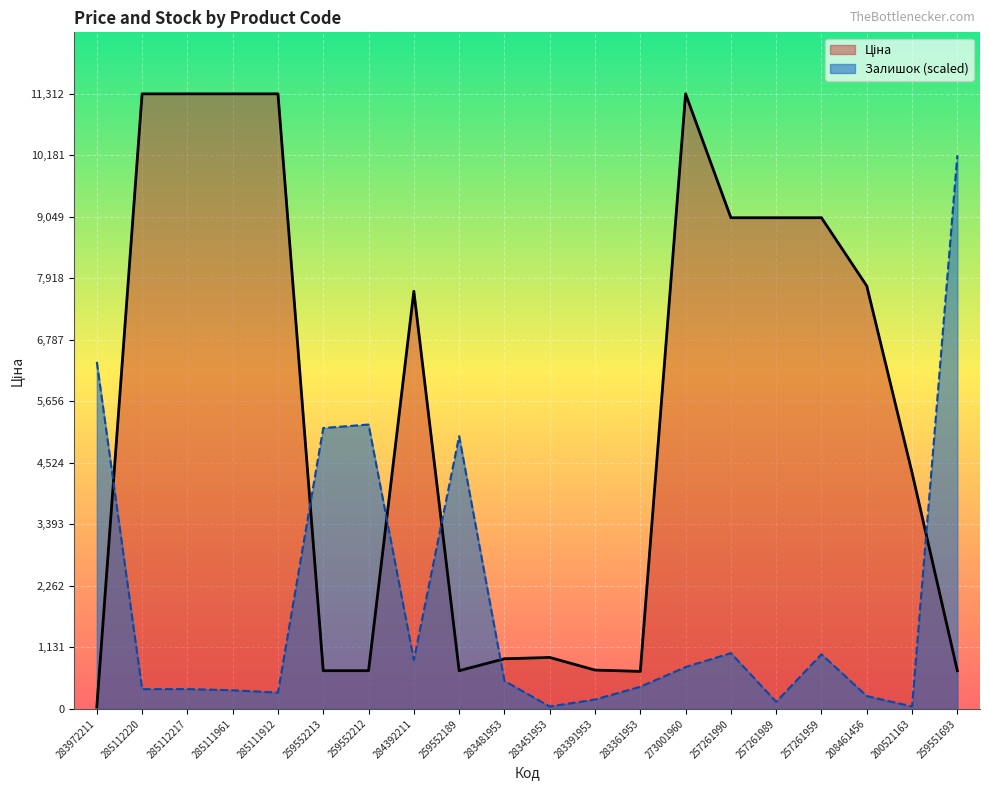

Is it true that Залишок equals 5015.9 at 259552189?

True